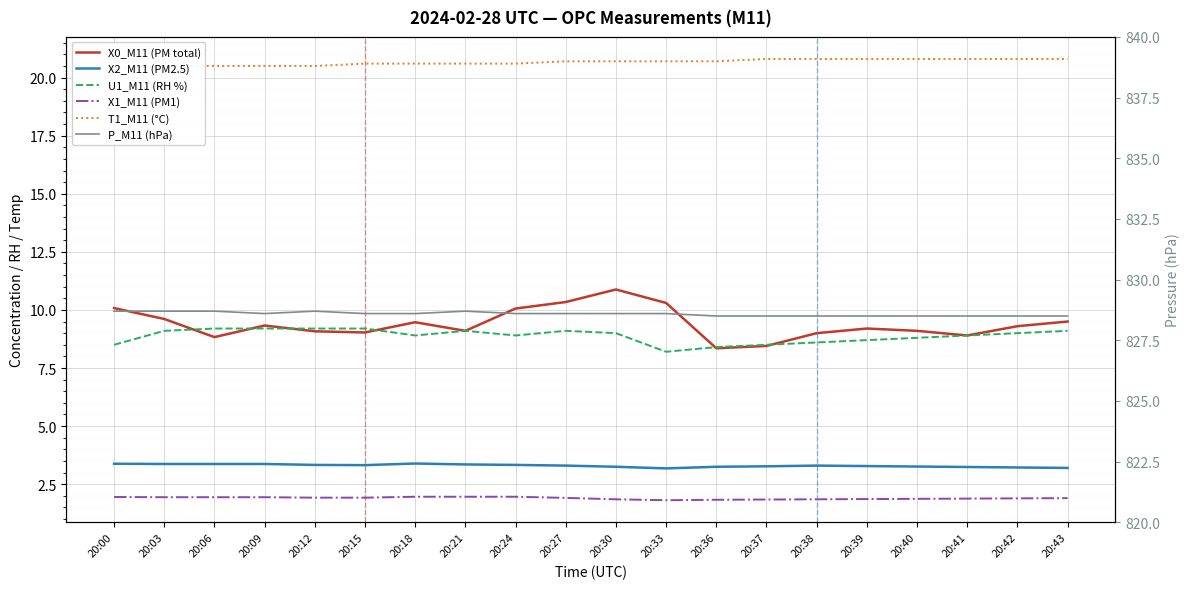

Is the value of P_M11 (hPa) at 20:03 greater than the value of U1_M11 (RH %) at 20:00?

Yes